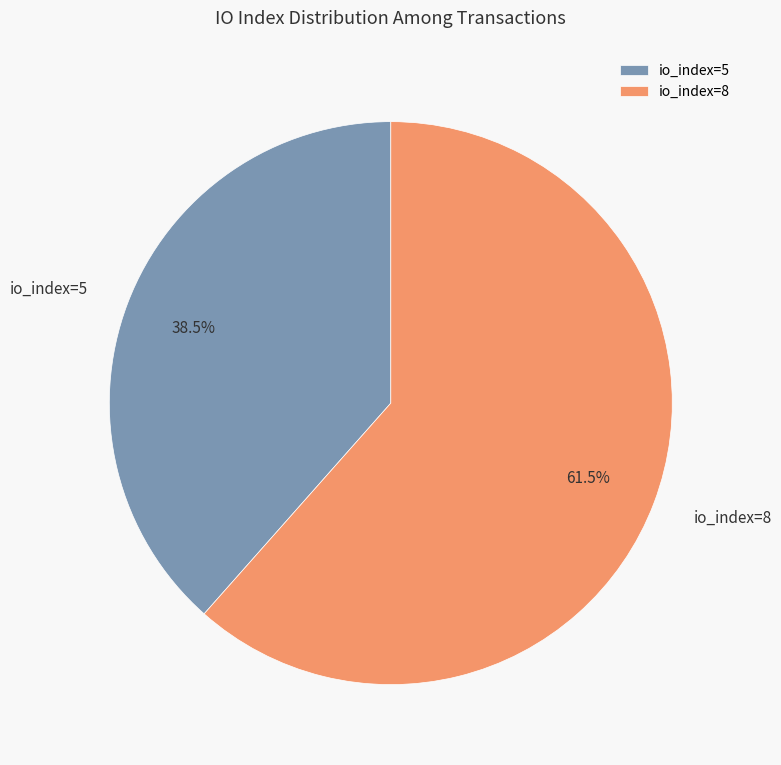

Rank the categories by value from lowest to highest.

io_index=5, io_index=8